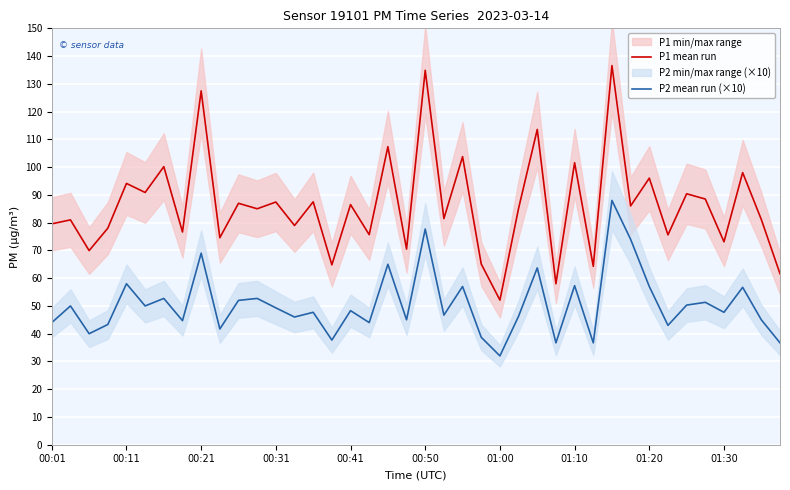

What is the sum of all P1 mean run values?

3449.9